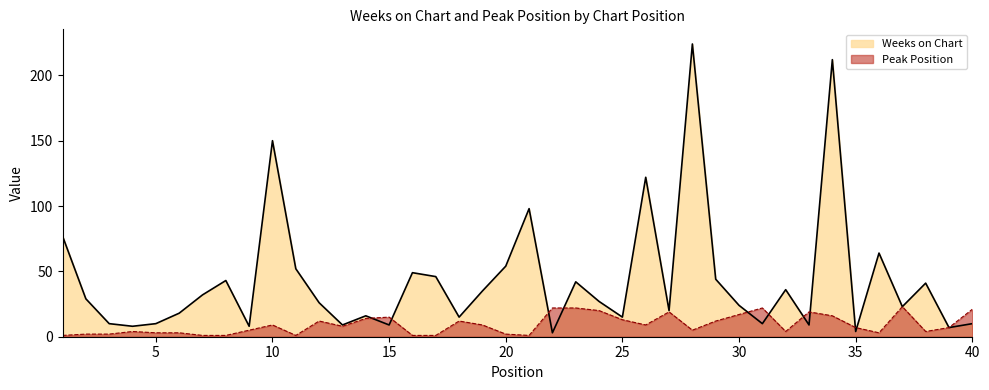

What is the sum of the Peak Position values at 28 and 3?

7